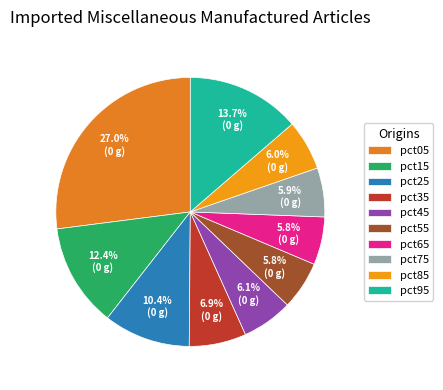

What percentage is the pct45 slice, to the nearest percent?

6%